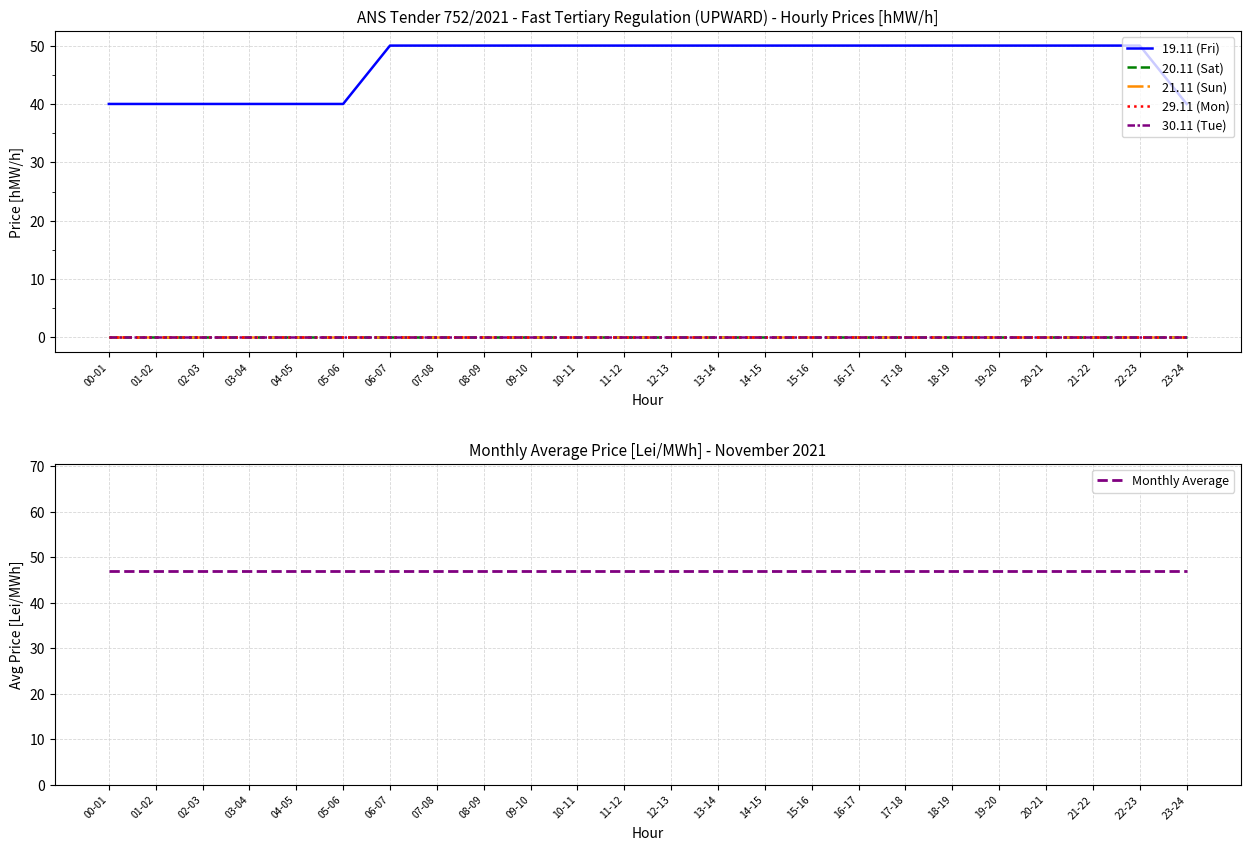

Reading left to right, list all the values displayed in this chart.

19.11 (Fri): 40.0	40.0	40.0	40.0	40.0	40.0	50.0	50.0	50.0	50.0	50.0	50.0	50.0	50.0	50.0	50.0	50.0	50.0	50.0	50.0	50.0	50.0	50.0	40.0
20.11 (Sat): 0.0	0.0	0.0	0.0	0.0	0.0	0.0	0.0	0.0	0.0	0.0	0.0	0.0	0.0	0.0	0.0	0.0	0.0	0.0	0.0	0.0	0.0	0.0	0.0
21.11 (Sun): 0.0	0.0	0.0	0.0	0.0	0.0	0.0	0.0	0.0	0.0	0.0	0.0	0.0	0.0	0.0	0.0	0.0	0.0	0.0	0.0	0.0	0.0	0.0	0.0
29.11 (Mon): 0.0	0.0	0.0	0.0	0.0	0.0	0.0	0.0	0.0	0.0	0.0	0.0	0.0	0.0	0.0	0.0	0.0	0.0	0.0	0.0	0.0	0.0	0.0	0.0
30.11 (Tue): 0.0	0.0	0.0	0.0	0.0	0.0	0.0	0.0	0.0	0.0	0.0	0.0	0.0	0.0	0.0	0.0	0.0	0.0	0.0	0.0	0.0	0.0	0.0	0.0
Monthly Average: 47.1	47.1	47.1	47.1	47.1	47.1	47.1	47.1	47.1	47.1	47.1	47.1	47.1	47.1	47.1	47.1	47.1	47.1	47.1	47.1	47.1	47.1	47.1	47.1